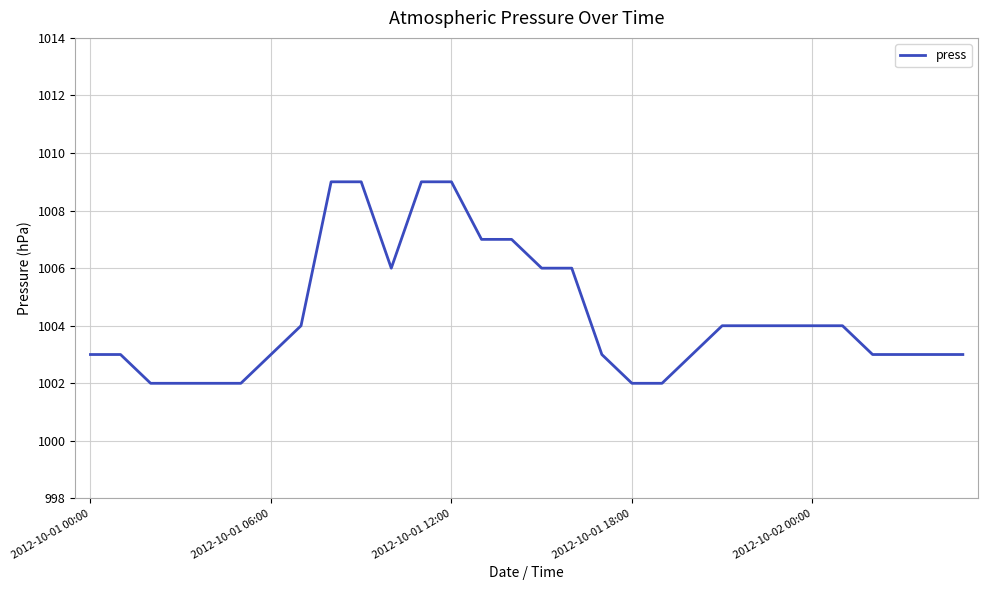

What is the sum of all values?

30131